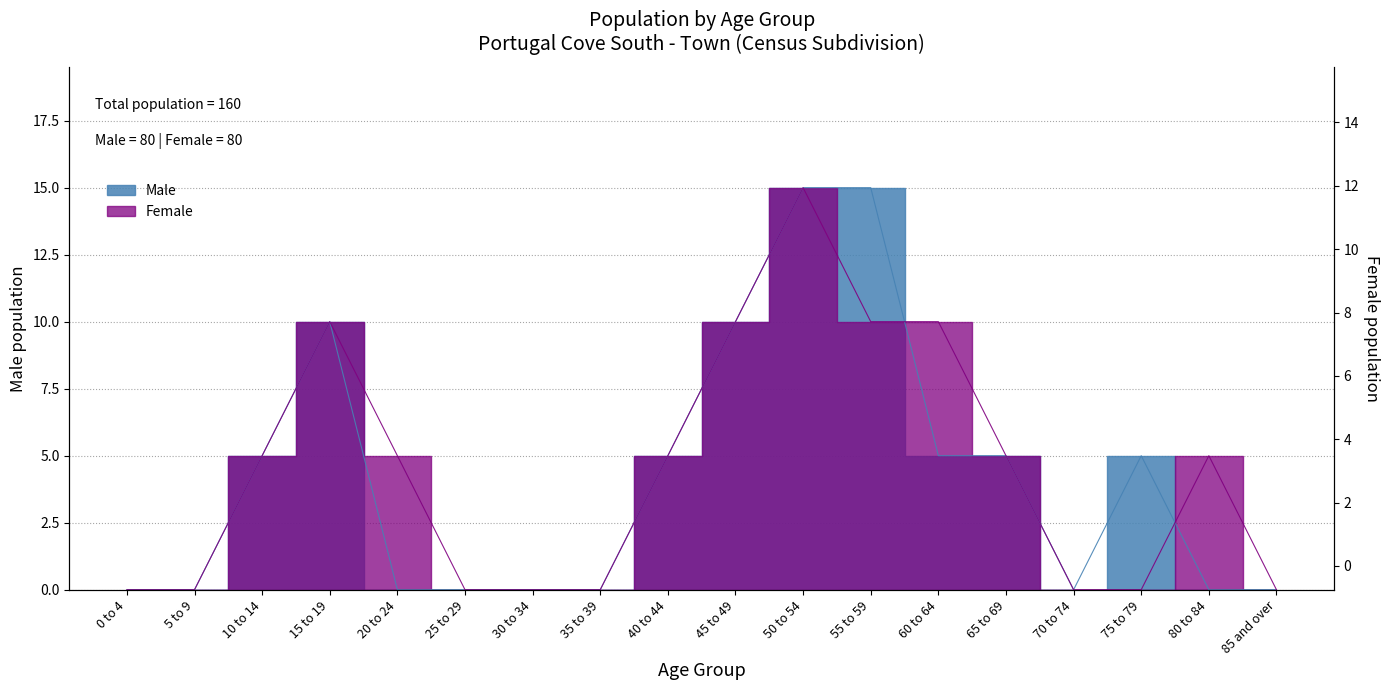

Which series has the largest range (max minus min)?

Male